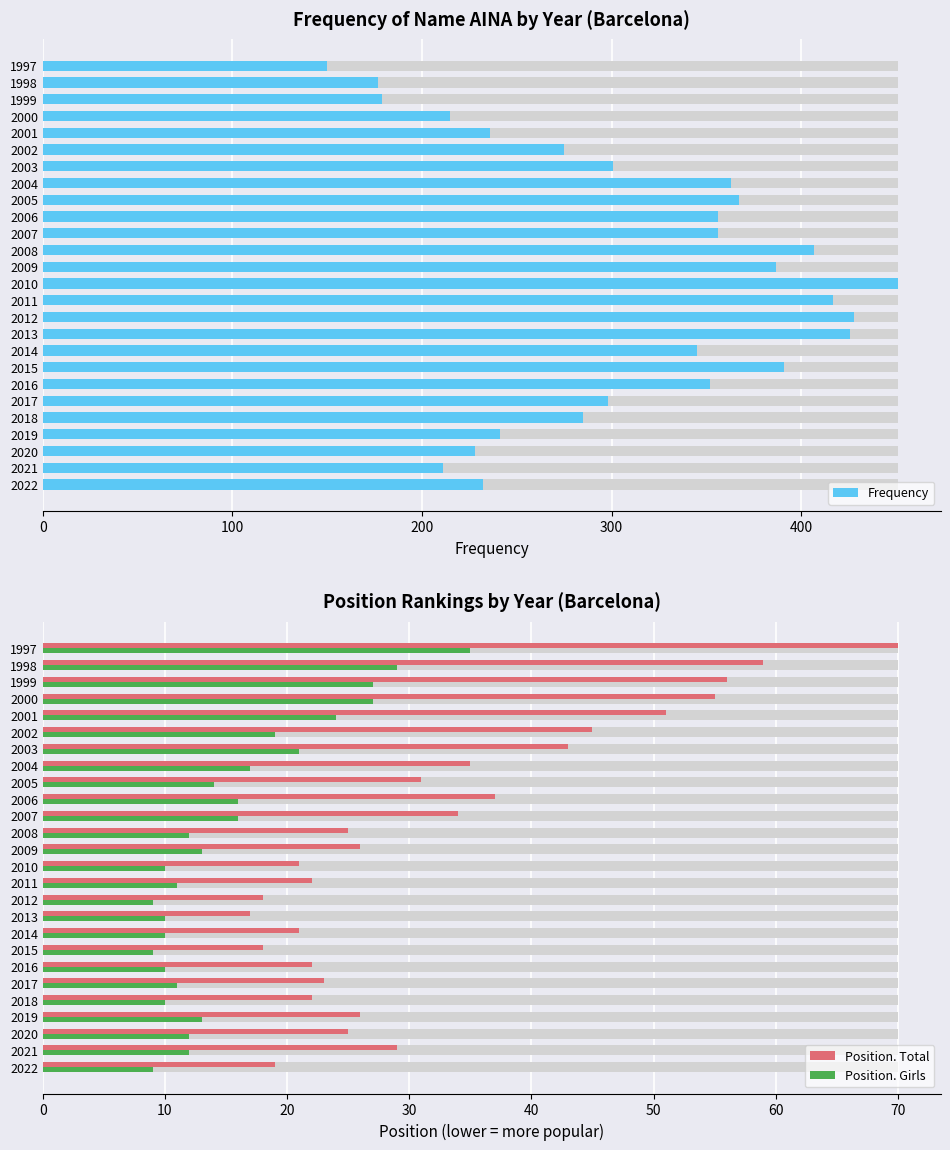

Is it true that Frequency equals 91 at 2011?

False